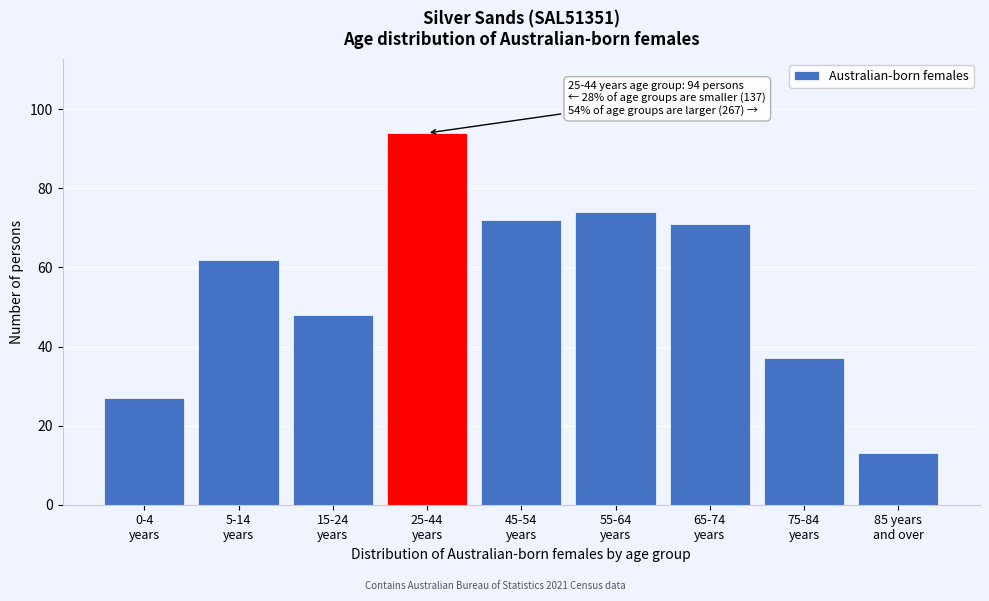

Reading right to left, extract all data points from this chart.

13	37	71	74	72	94	48	62	27